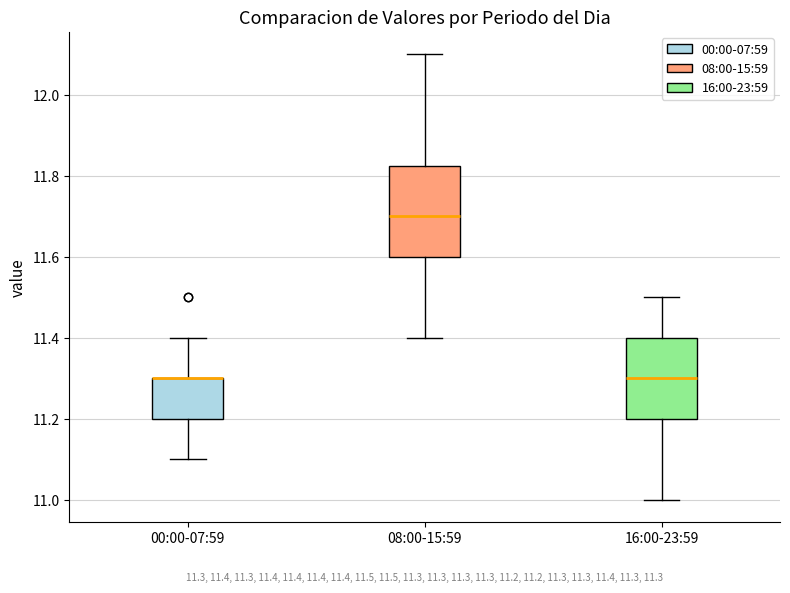

Comparing the boxes themselves (not the whiskers), which one is the tallest?

08:00-15:59